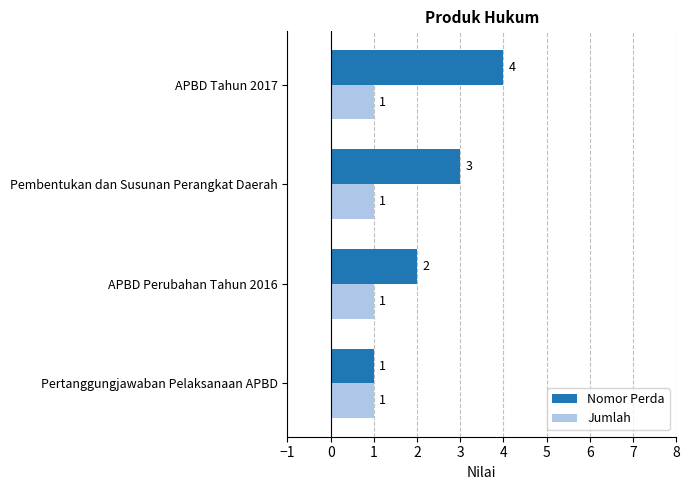

At which label is Nomor Perda closest to 2?

APBD Perubahan Tahun 2016